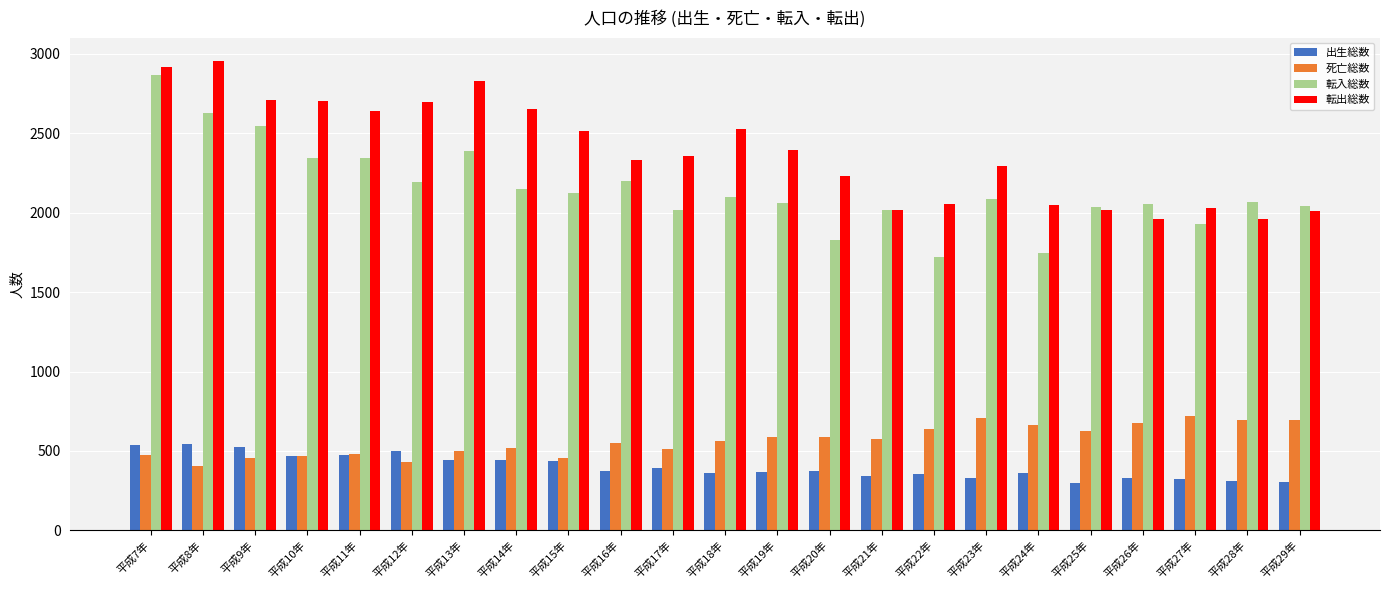

What is the value of the 死亡総数 bar at the 16th from the left?

640